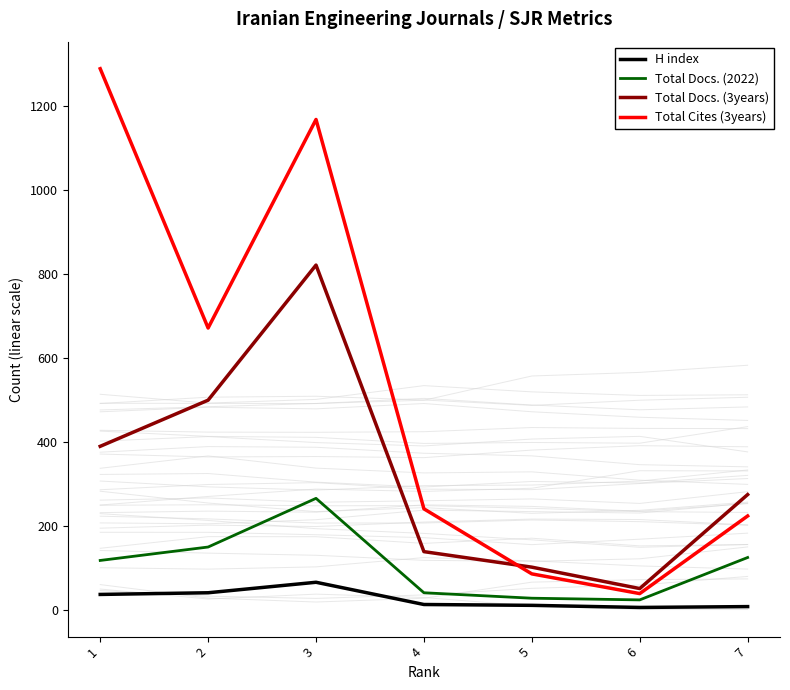

What are all the series names shown in the legend?

H index, Total Docs. (2022), Total Docs. (3years), Total Cites (3years)